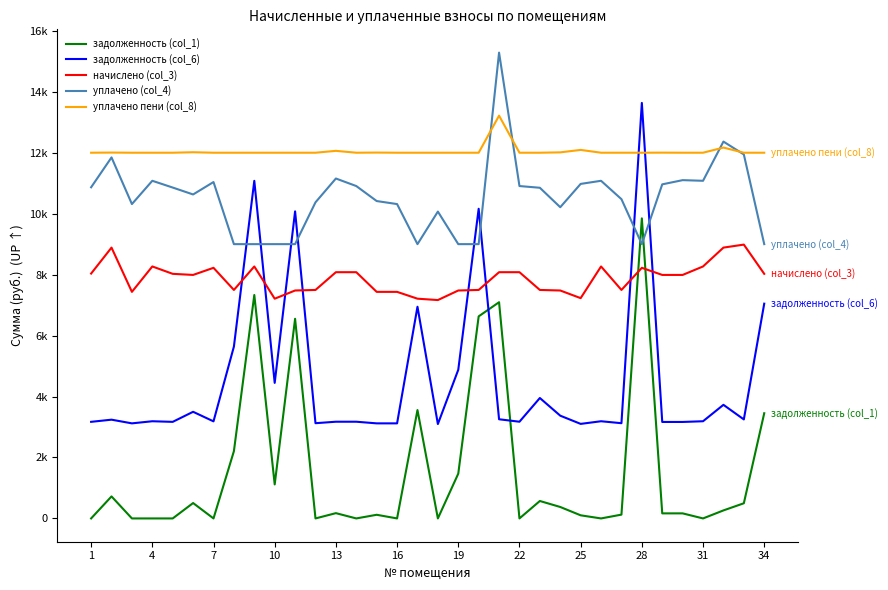

Rank the series by their maximum value, from lowest to highest.

начислено (col_3), задолженность (col_1), уплачено пени (col_8), задолженность (col_6), уплачено (col_4)